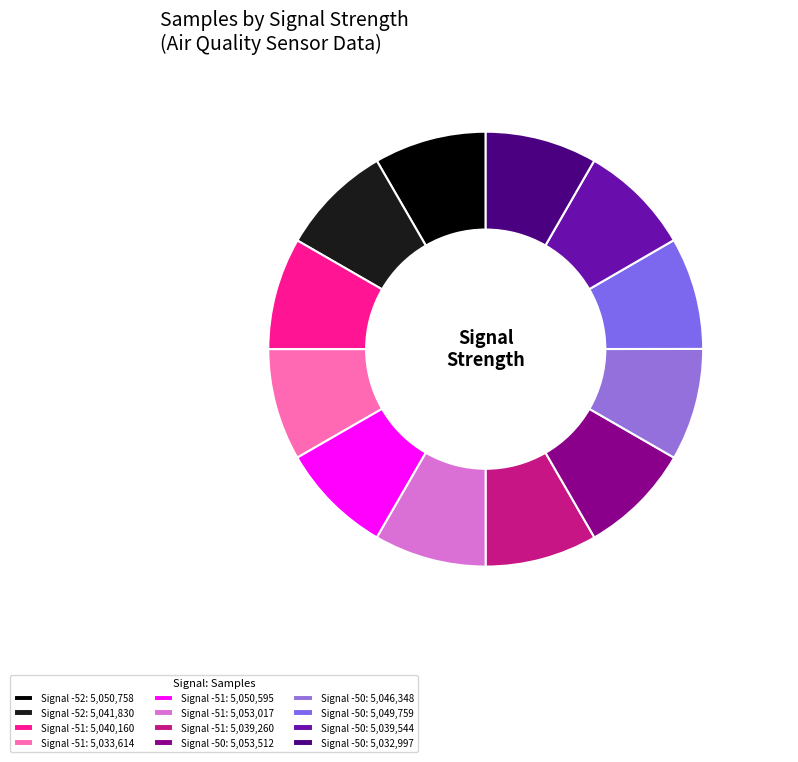

Count the number of slices in the pie.

12